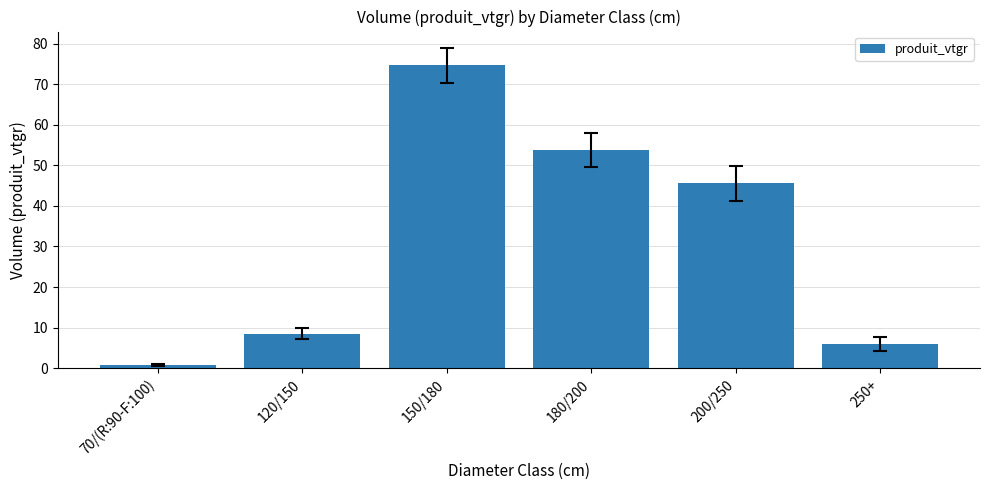

Between 70/(R:90-F:100) and 200/250, which is larger?

200/250